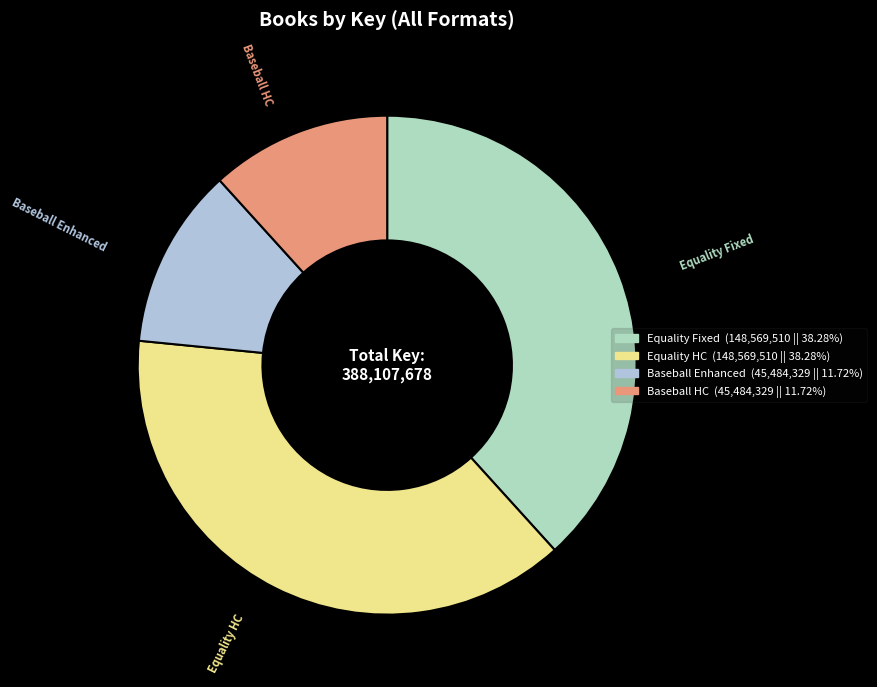

Does Equality HC represent more than half of the total?

No